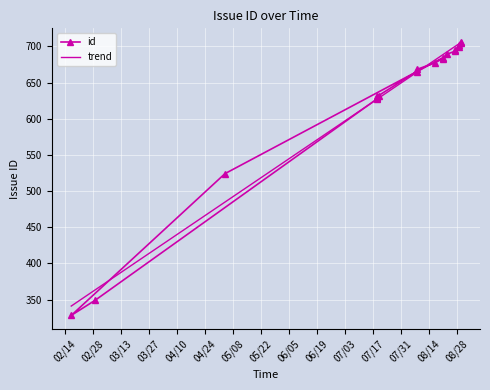

The value at 2012-08-27 is 695. True or false?

True